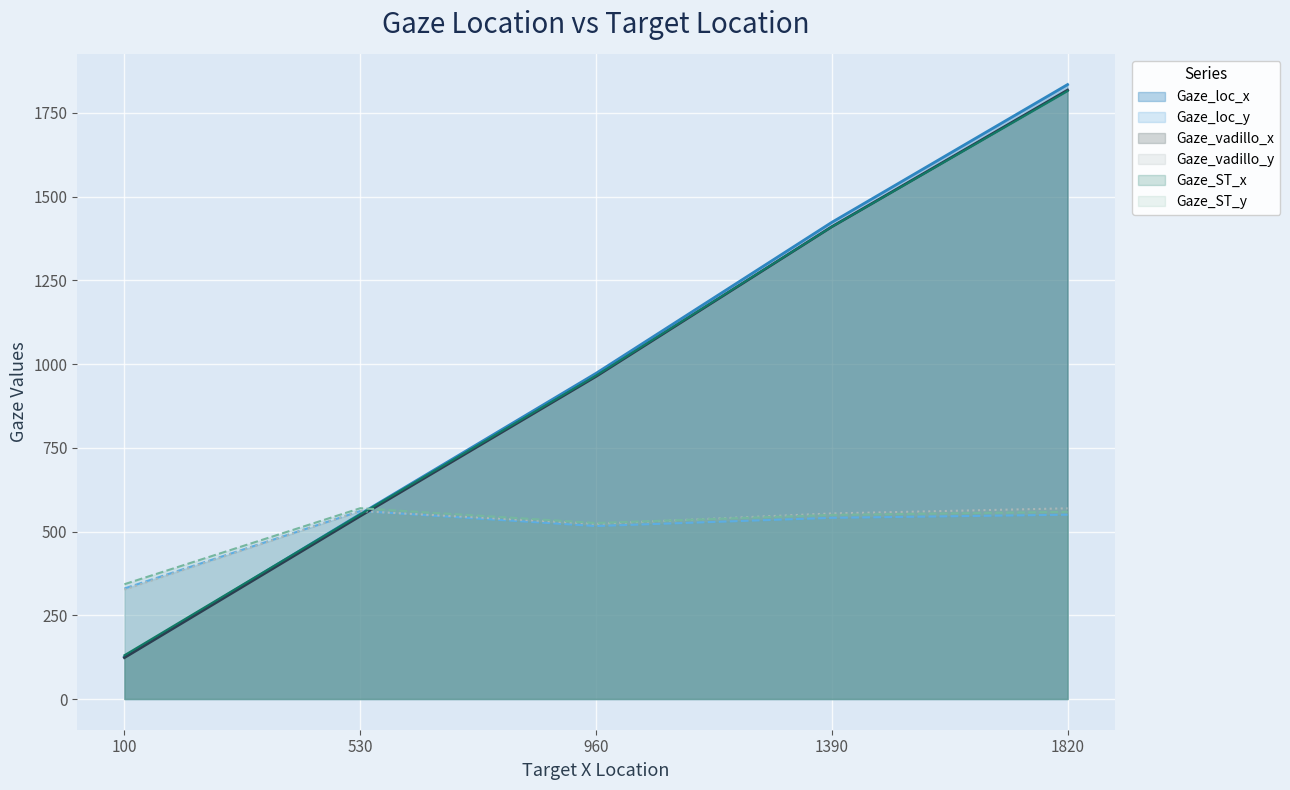

Reading left to right, what are all the values shown in this chart?

Gaze_loc_x: 100=125.3	530=552.1	960=972.4	1390=1423.3	1820=1834.7
Gaze_loc_y: 100=330.0	530=561.3	960=516.4	1390=541.0	1820=550.3
Gaze_vadillo_x: 100=123.5	530=546.2	960=963.1	1390=1410.2	1820=1818.1
Gaze_vadillo_y: 100=326.9	530=561.1	960=523.1	1390=554.1	1820=569.4
Gaze_ST_x: 100=130.6	530=551.2	960=965.5	1390=1409.9	1820=1815.4
Gaze_ST_y: 100=342.7	530=569.6	960=525.6	1390=549.7	1820=558.8